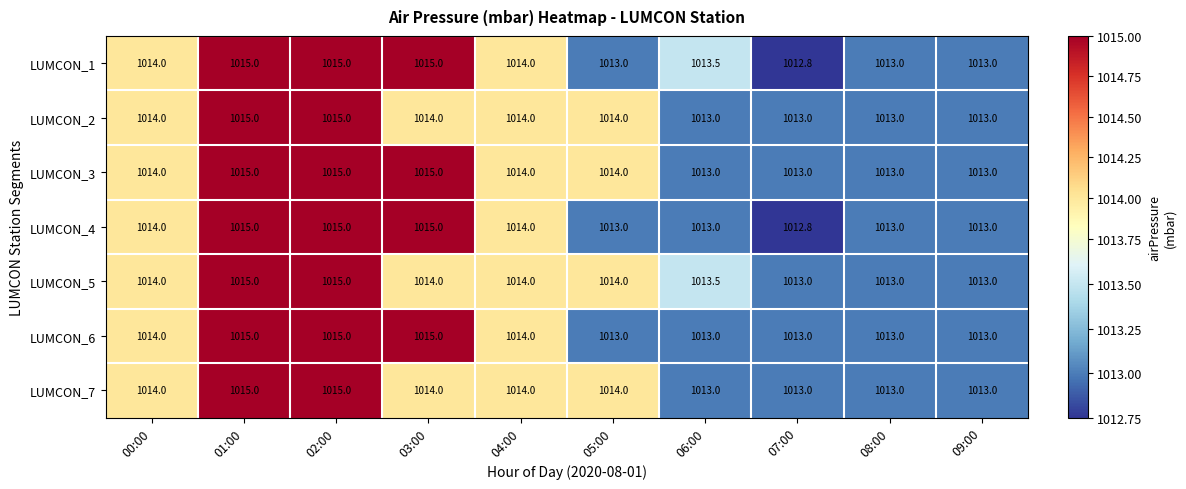

What is the maximum value shown in the chart?

1015.0